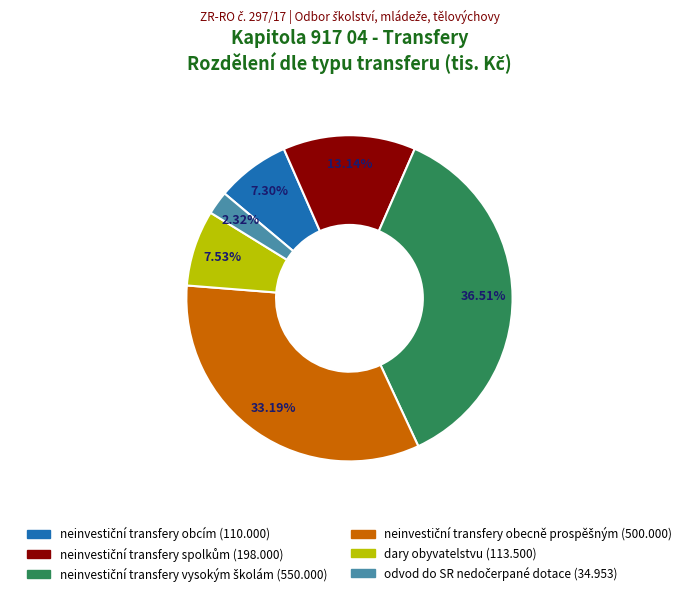

Is there any slice that represents more than half of the pie?

No